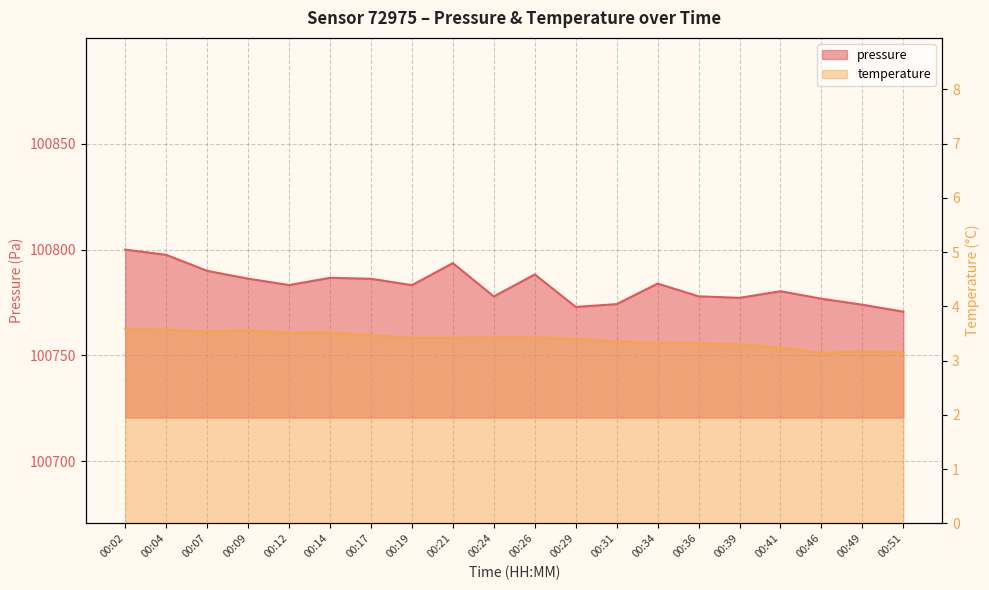

What are all the series names shown in the legend?

pressure, temperature